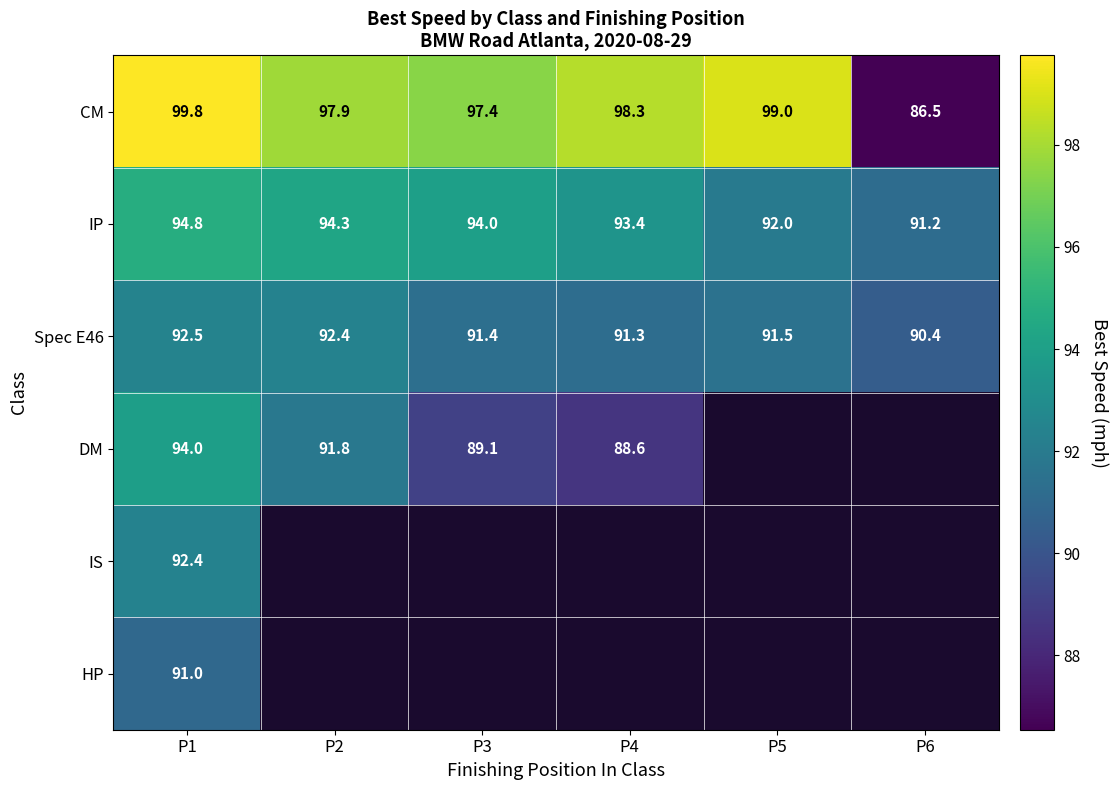

What is the difference between the maximum and second lowest values in the CM series?

2.4